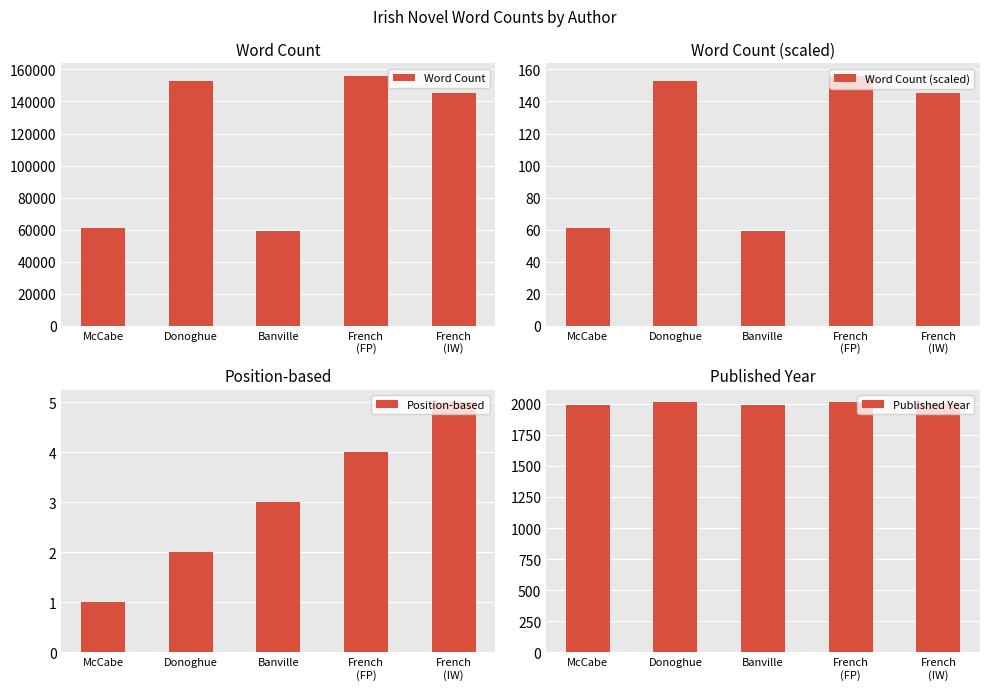

What are all the series names shown in the legend?

Word Count, Word Count (scaled), Position-based, Published Year